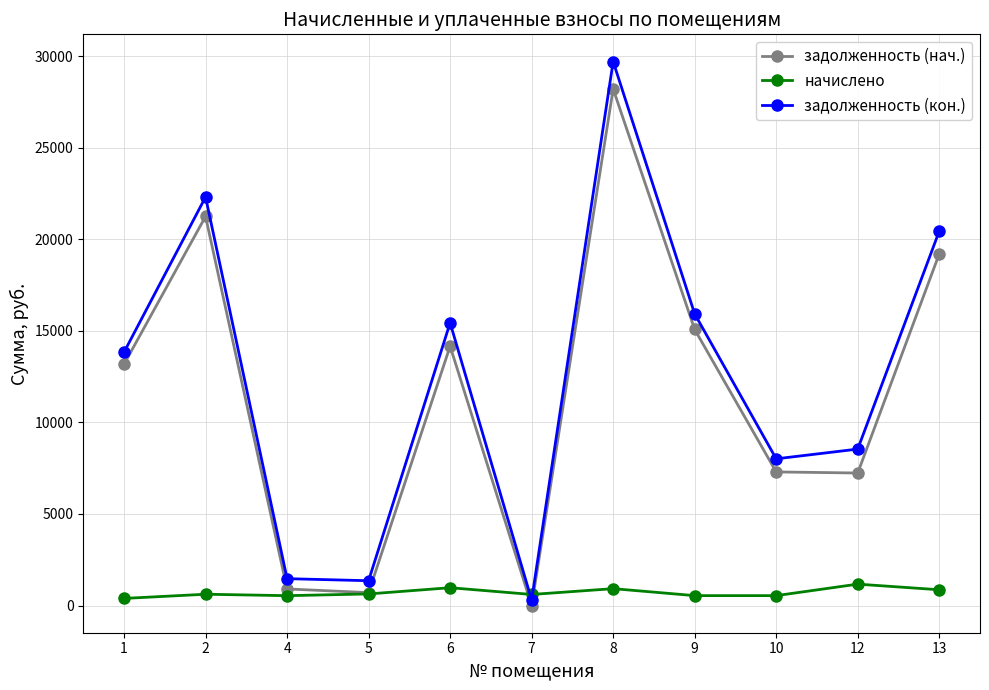

What is the average value of the задолженность (кон.) series?

12483.0